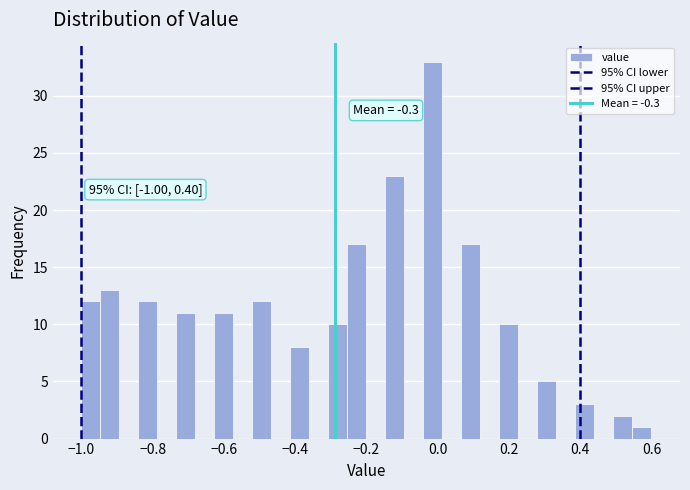

Read against the x-axis, roughly where is the centre of the tallest bar?

-0.02